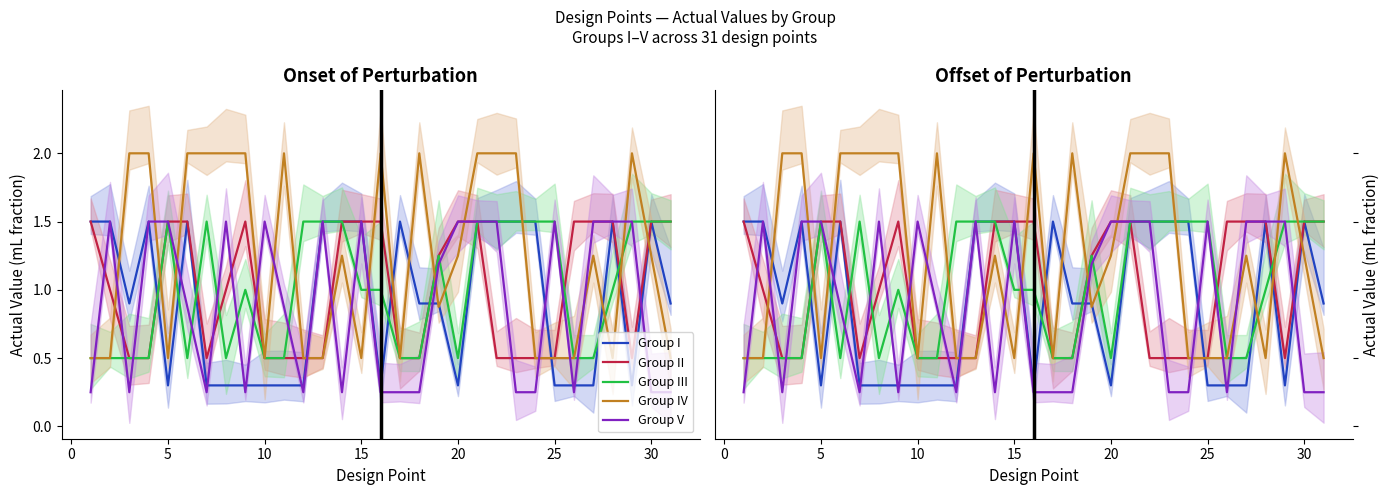

List the series in order of their peak value, highest first.

Group IV, Group I, Group II, Group III, Group V